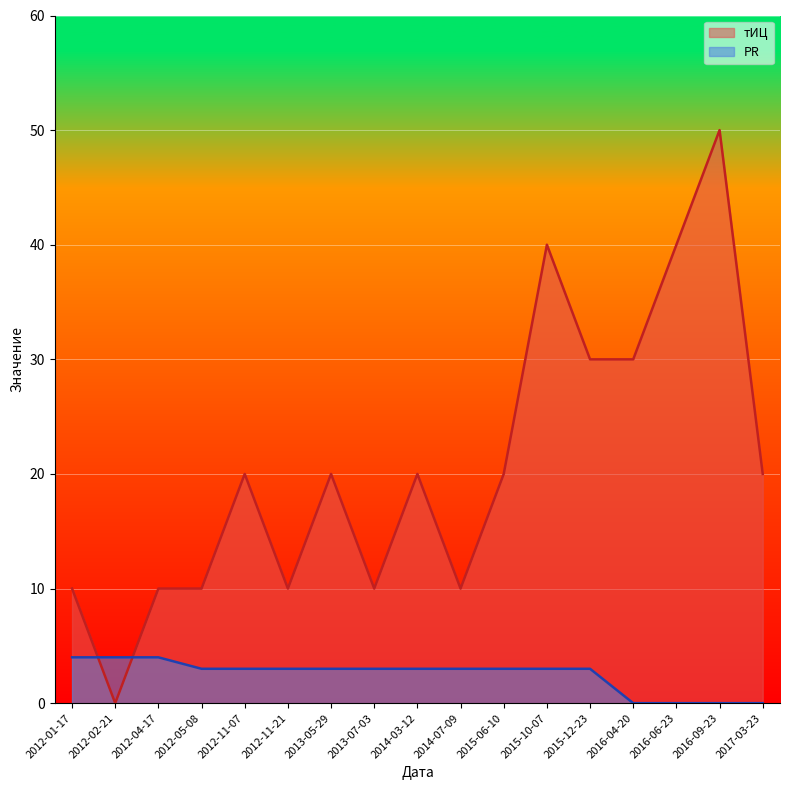

At which label is тИЦ closest to 25?

2012-11-07